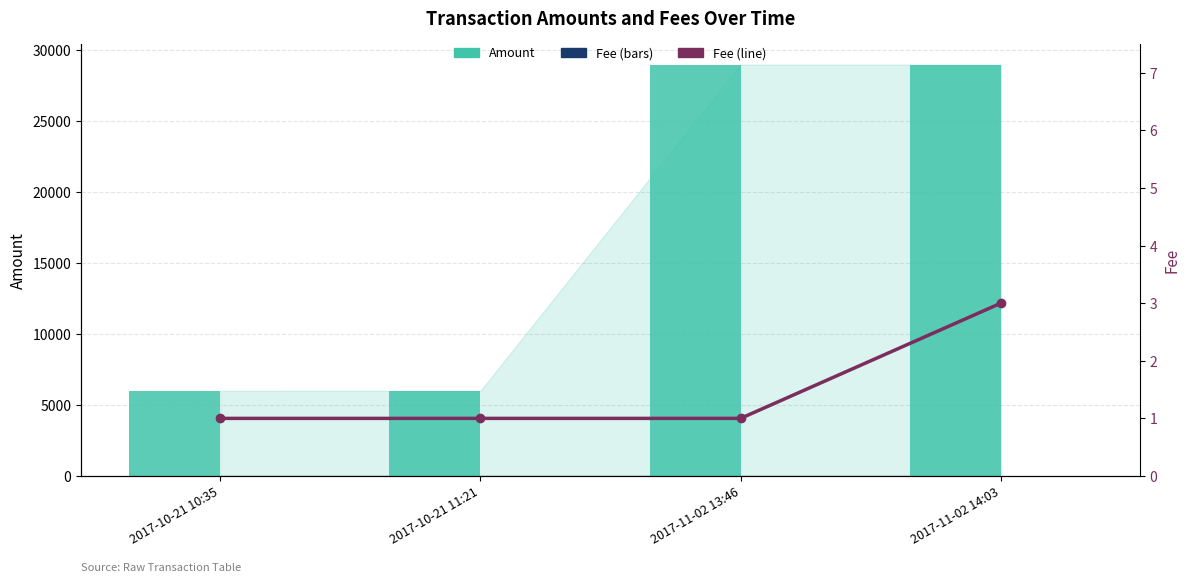

At which label does Amount first exceed 28999?

2017-11-02 14:03